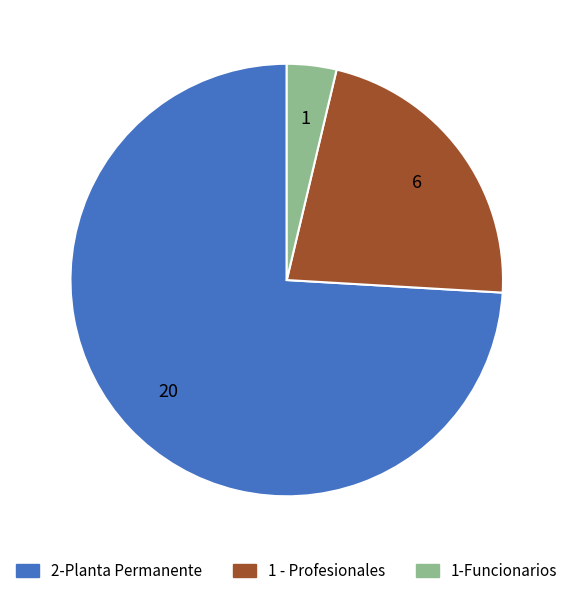

Which slice is the largest?

2-Planta Permanente